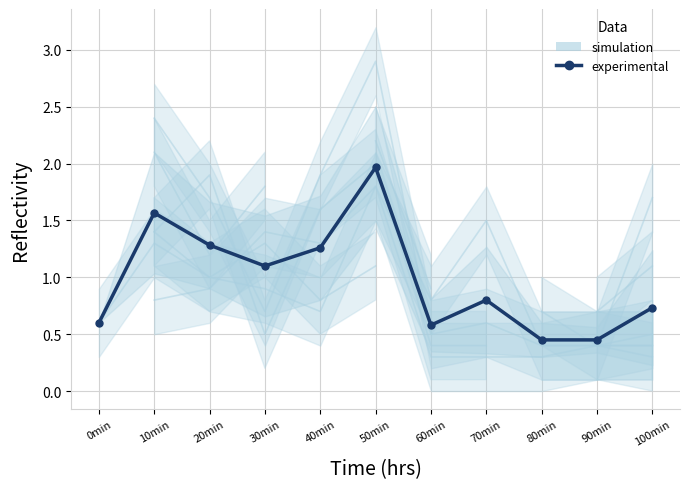

How many points are higher than both their immediate neighbors (excluding endpoints)?

3